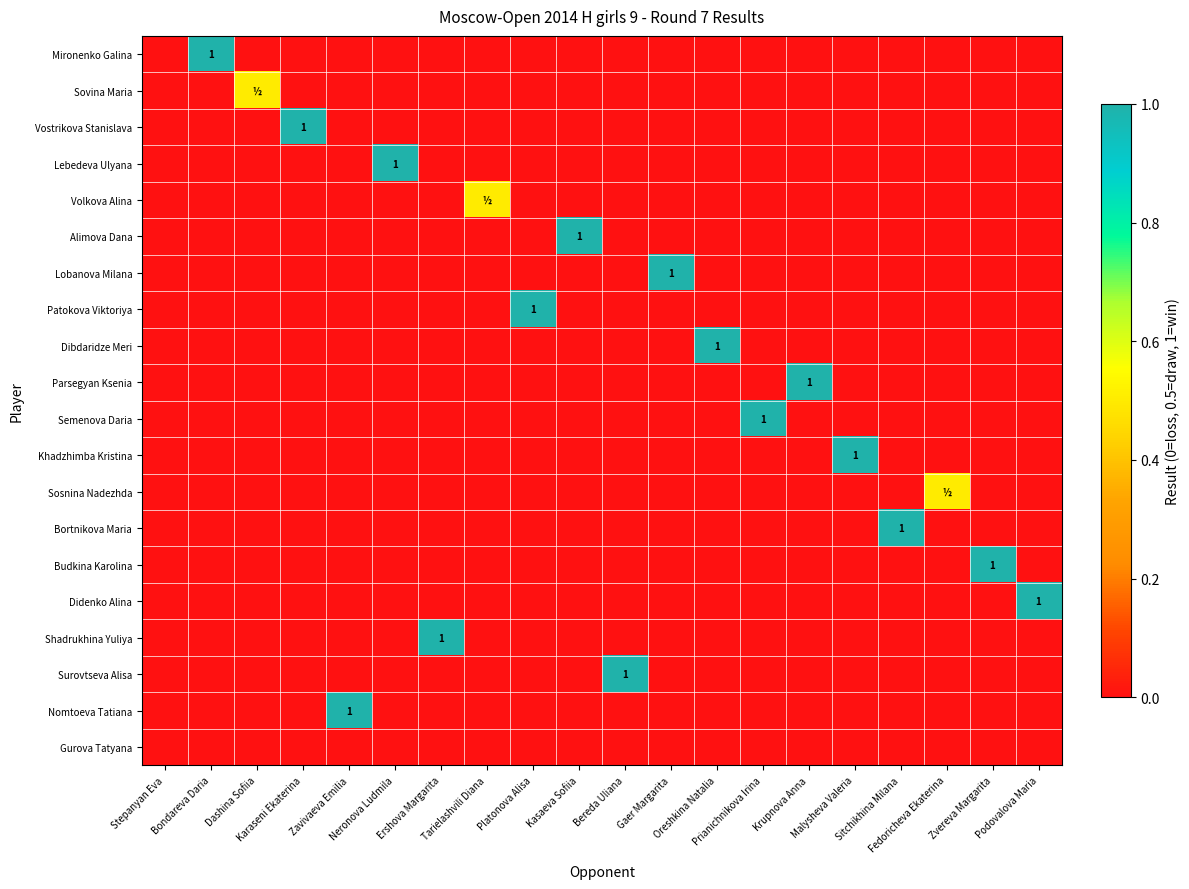

What is the greatest value displayed?

1.0